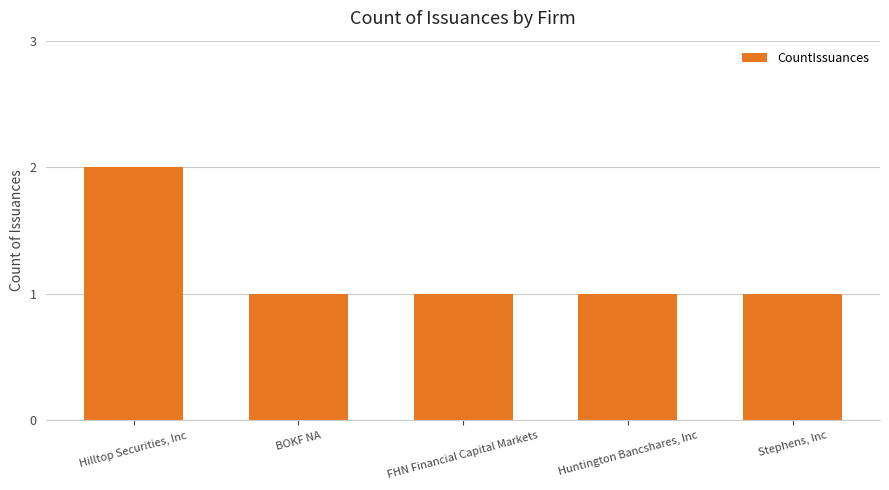

The value at Huntington Bancshares, Inc is 0. True or false?

False